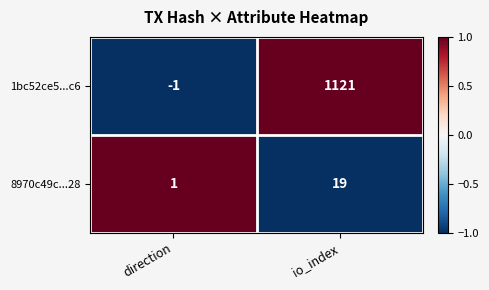

Reading left to right, extract all data points from this chart.

1bc52ce5...c6: -1	1121
8970c49c...28: 1	19